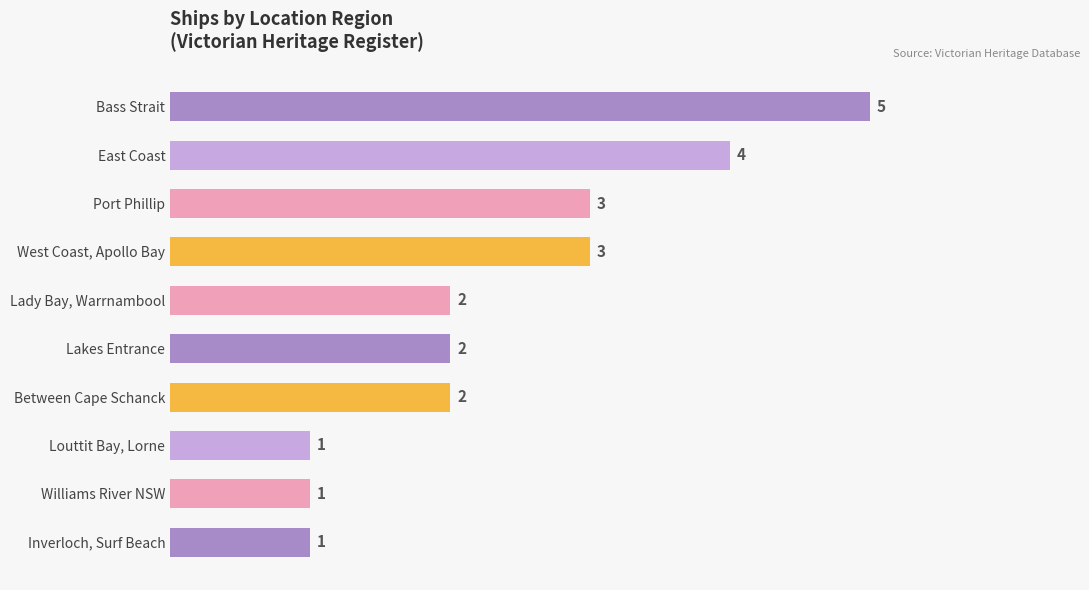

What is the maximum value shown in the chart?

5